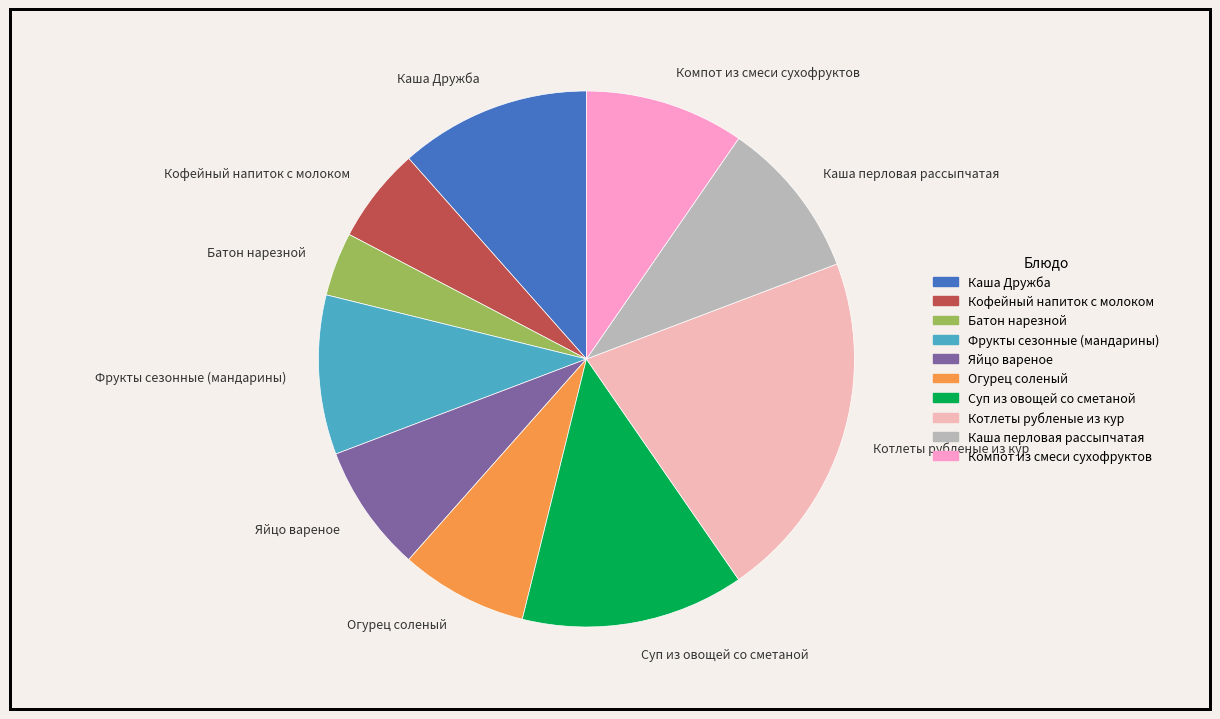

Combined, do Каша перловая рассыпчатая and Огурец соленый account for over 50%?

No